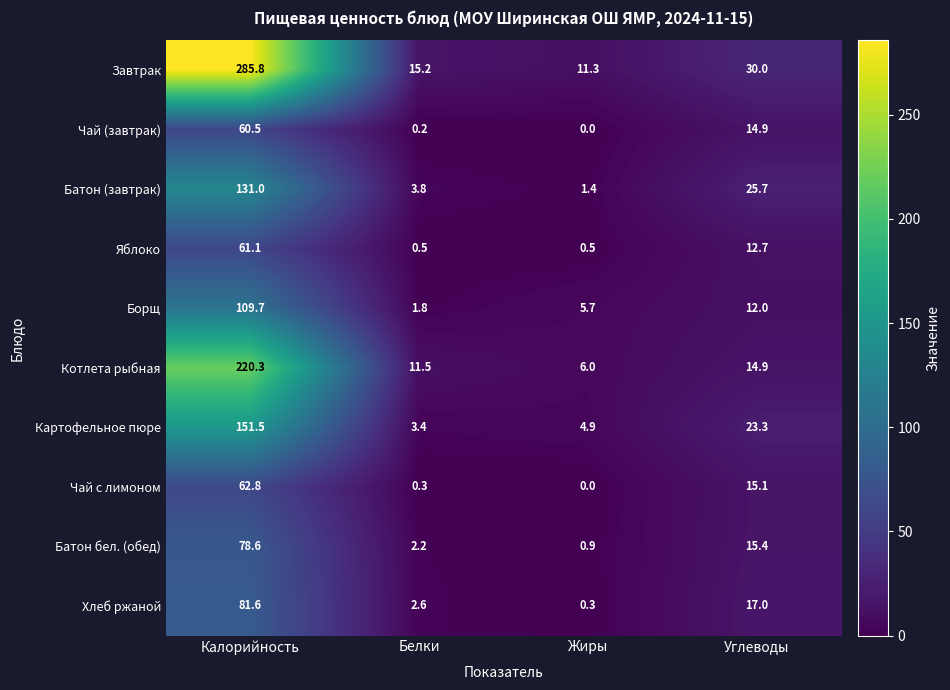

Which series has the largest total across all categories?

Завтрак